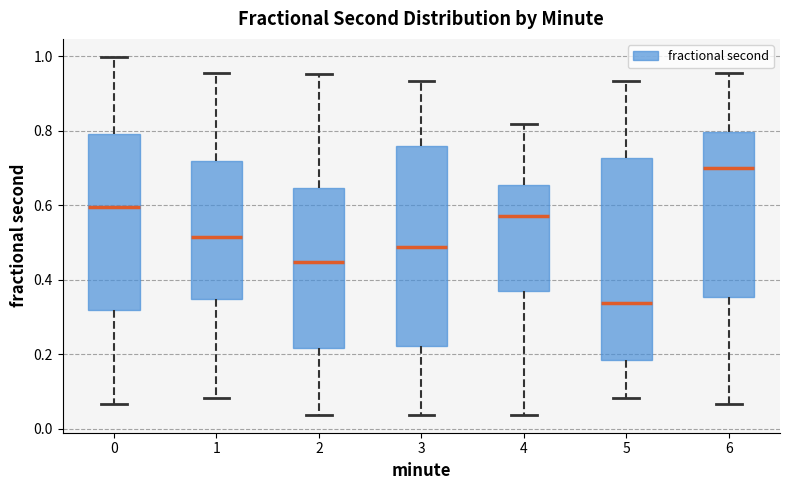

Reading left to right, read every box against the y-axis: the position of its median line, the range the box covers, and the ends of its whiskers. The values are not printed on the chart, so give them approximately, as read against the axis.

0: median 0.60, box 0.32 to 0.80, whiskers 0.06 to 1.00
1: median 0.52, box 0.34 to 0.72, whiskers 0.08 to 0.96
2: median 0.44, box 0.22 to 0.64, whiskers 0.04 to 0.96
3: median 0.48, box 0.22 to 0.76, whiskers 0.04 to 0.94
4: median 0.58, box 0.38 to 0.66, whiskers 0.04 to 0.82
5: median 0.34, box 0.18 to 0.72, whiskers 0.08 to 0.94
6: median 0.70, box 0.36 to 0.80, whiskers 0.06 to 0.96